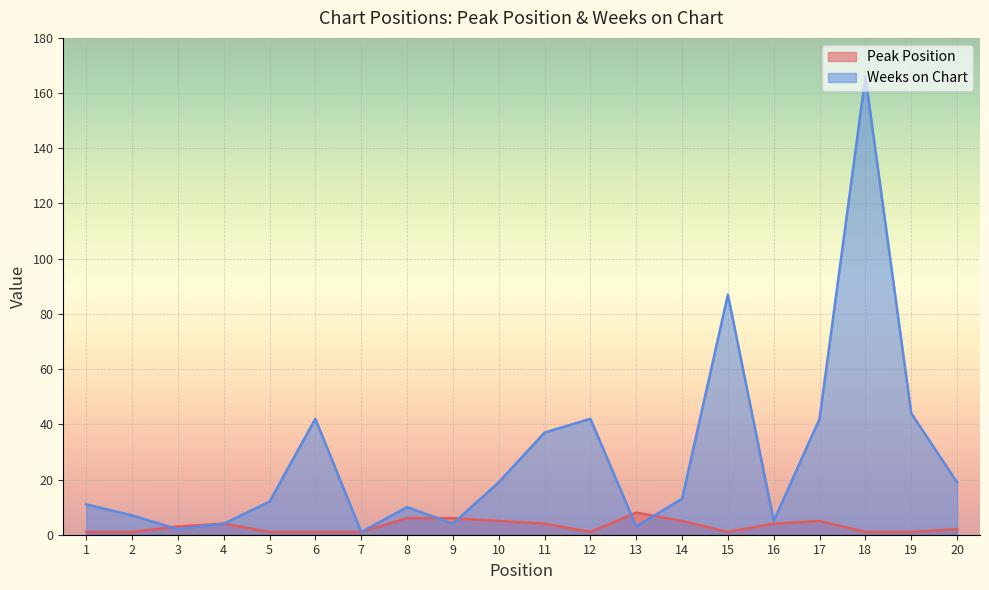

Between 3 and 14, which series saw the biggest shift?

Weeks on Chart